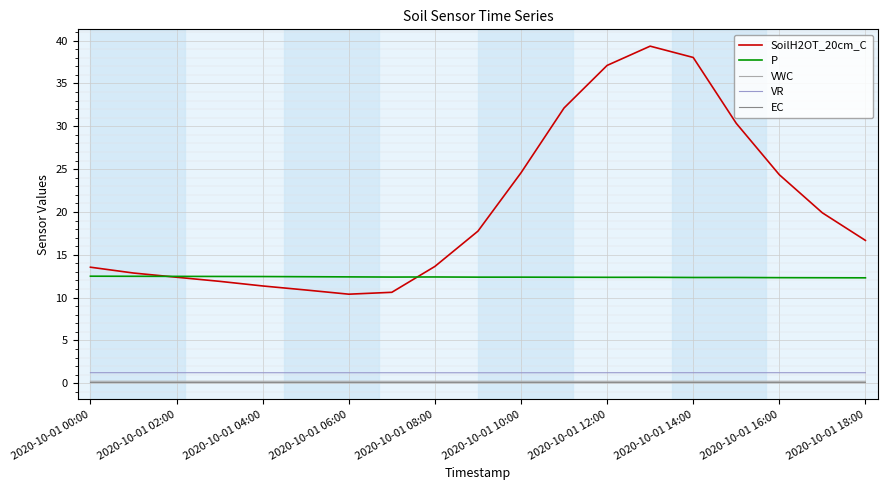

Which series has the largest total across all categories?

SoilH2OT_20cm_C